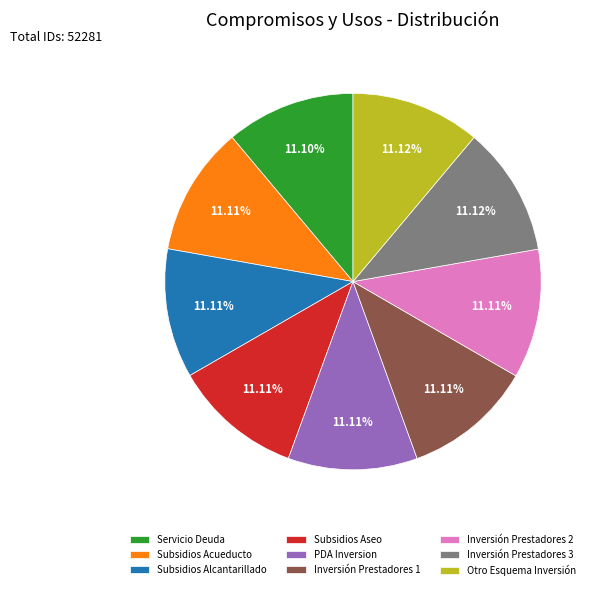

Approximately how many times larger is the value at Subsidios Acueducto compared to Subsidios Alcantarillado?

1.0